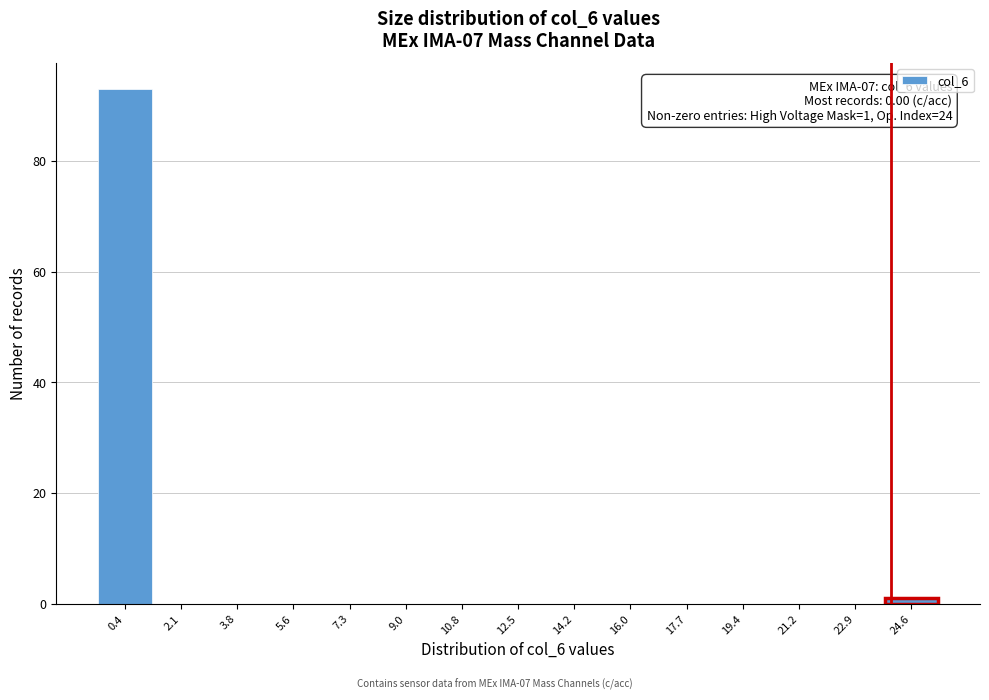

Over which range of the x-axis is the bar tallest?

-0.4 to 1.2